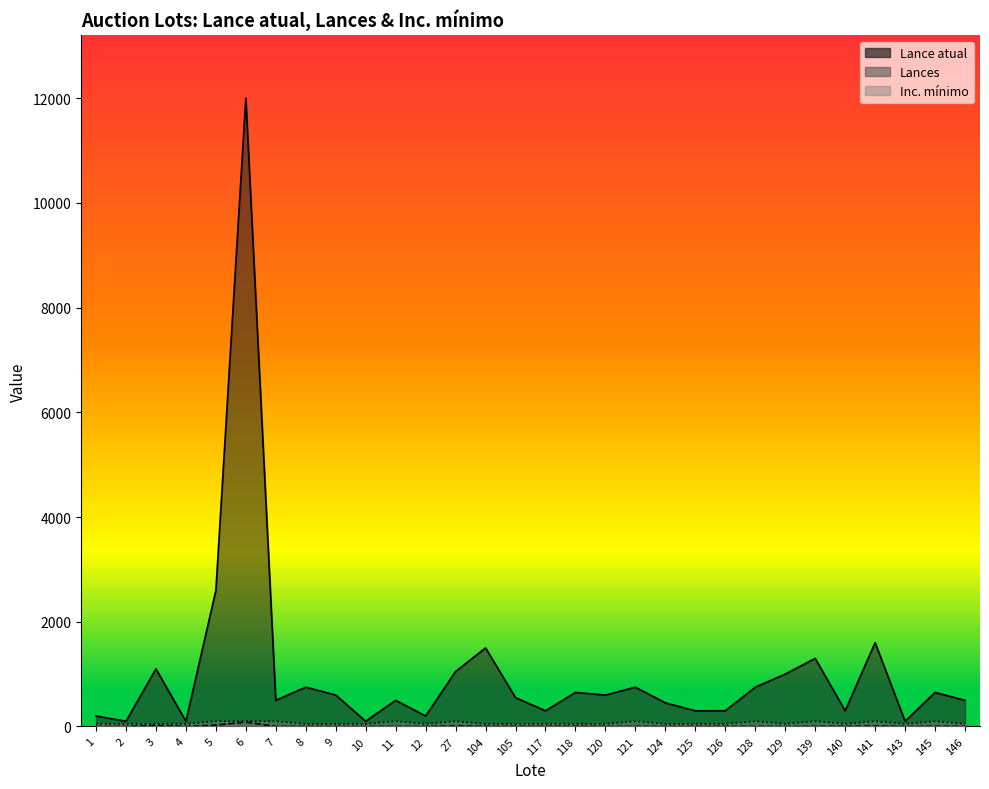

What value does the Lance atual series have at 128?

750